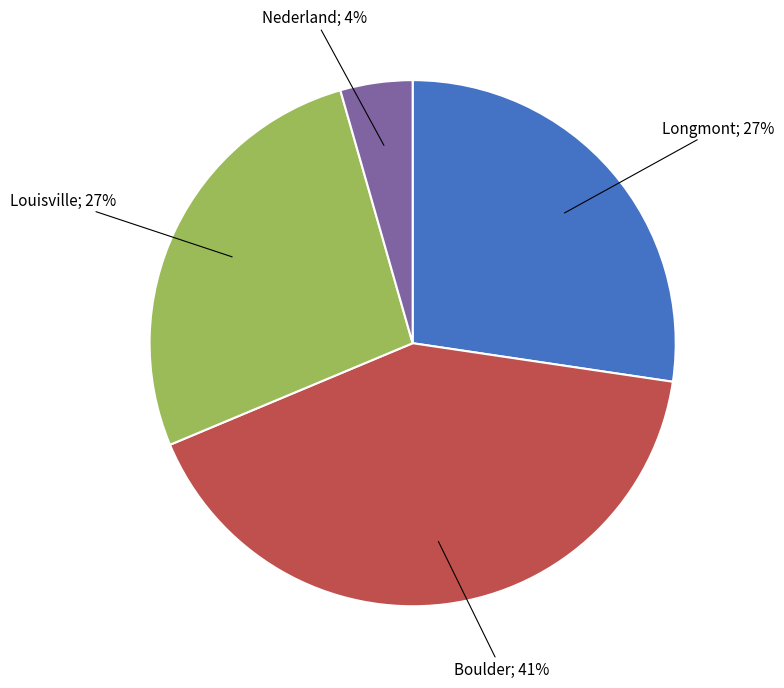

To the nearest percent, what is the difference between the largest and smallest slice percentages?

37%